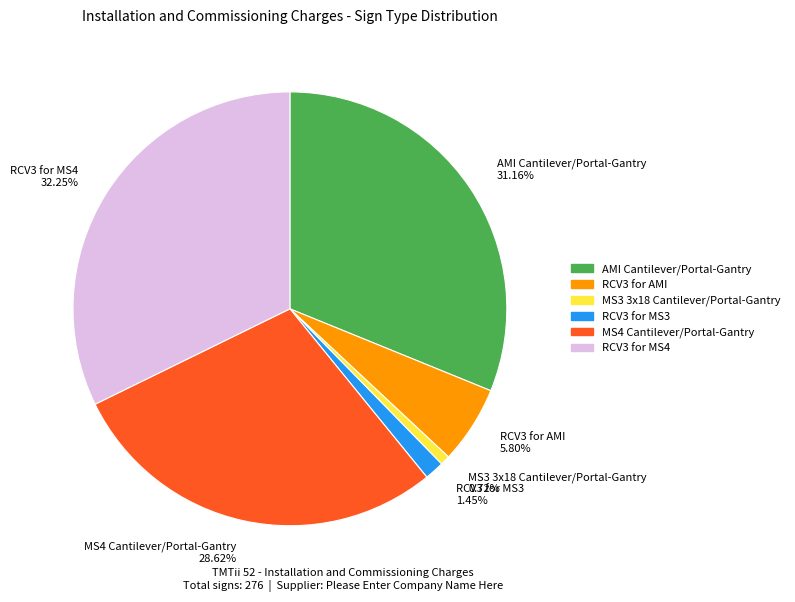

How much of the chart is everything except RCV3 for AMI?

94.2%